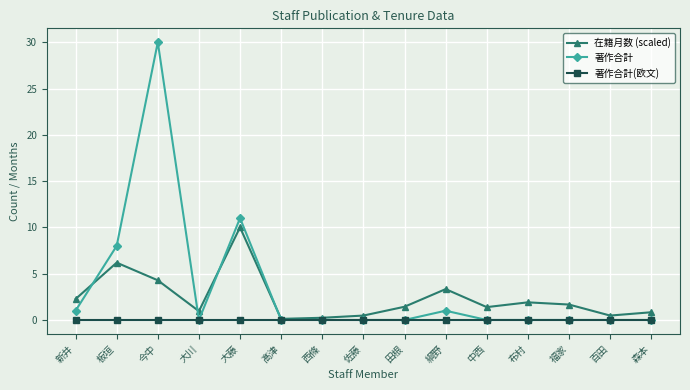

What is the total value across all series at 大川?

1.0